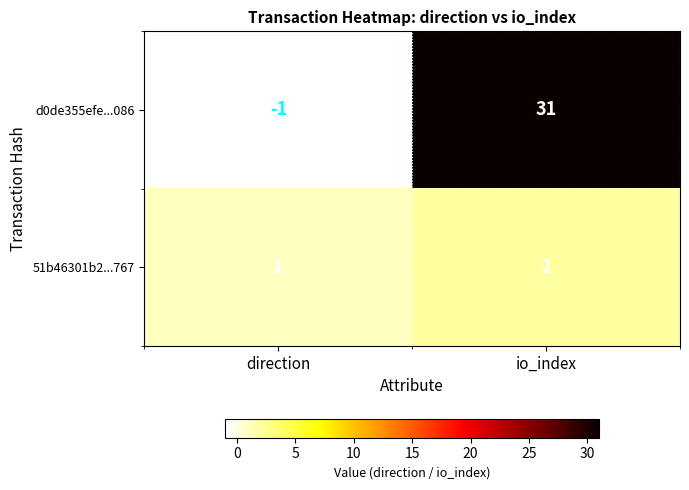

What value does the d0de355efe...086 series have at io_index?

31